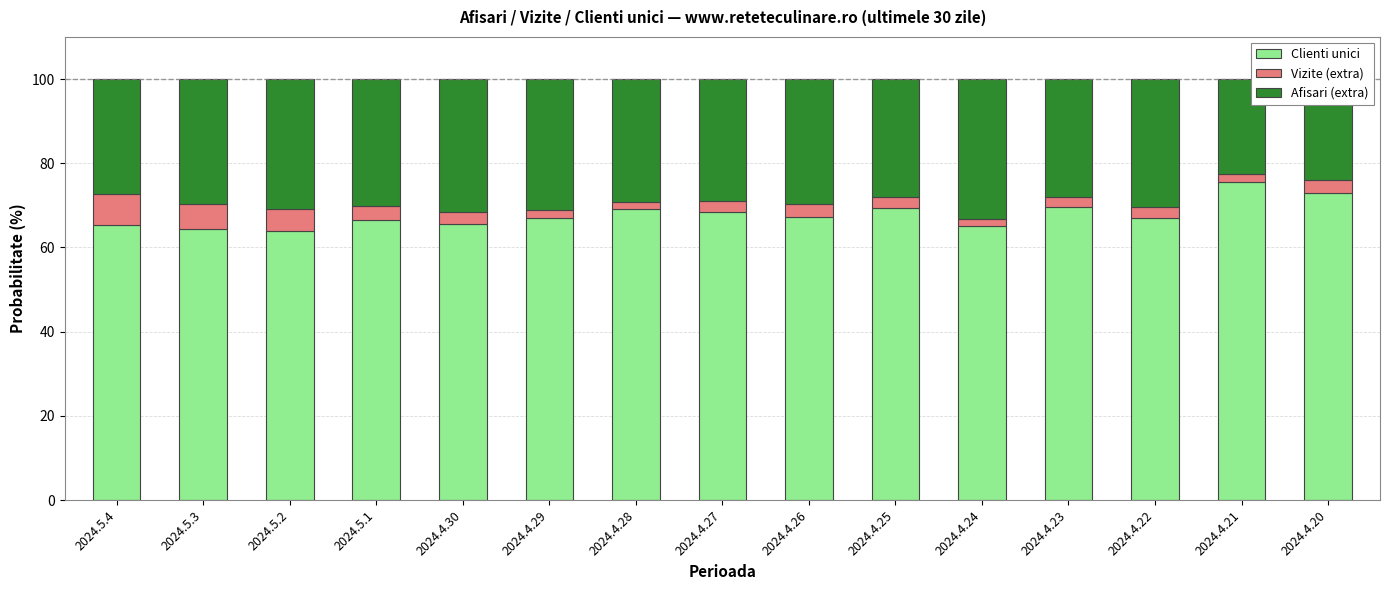

What is the sum of the Clienti unici values at 2024.4.20 and 2024.4.22?

139.9